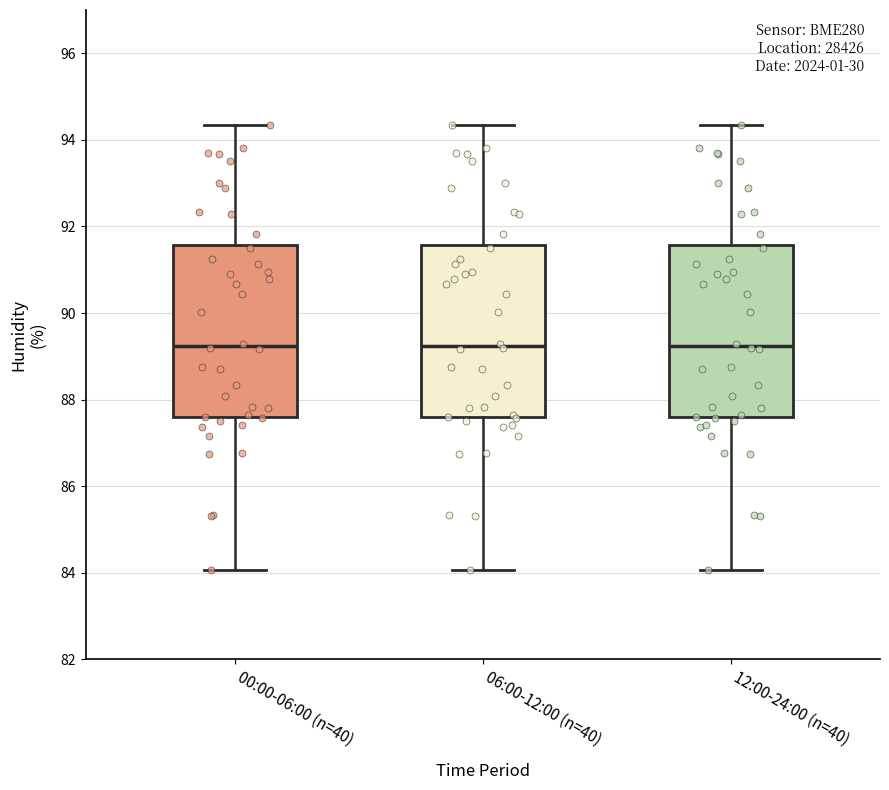

Reading left to right, transcribe this box plot: for each box, give where its median line is, the range the box spans, and where its two whiskers end, as read against the y-axis. The values are not printed on the chart, so give them approximately, as read against the axis.

00:00-06:00 (n=40): median 89.2, box 87.6 to 91.6, whiskers 84.0 to 94.4
06:00-12:00 (n=40): median 89.2, box 87.6 to 91.6, whiskers 84.0 to 94.4
12:00-24:00 (n=40): median 89.2, box 87.6 to 91.6, whiskers 84.0 to 94.4